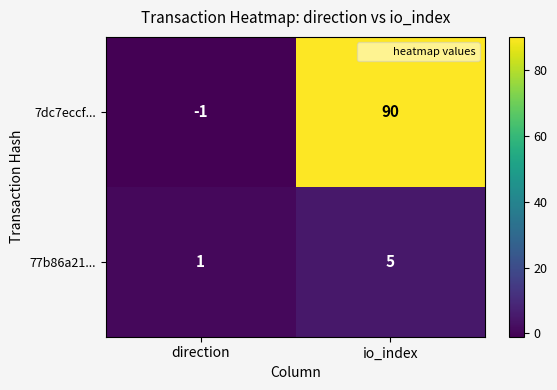

Is it true that 77b86a21... equals 9 at io_index?

False